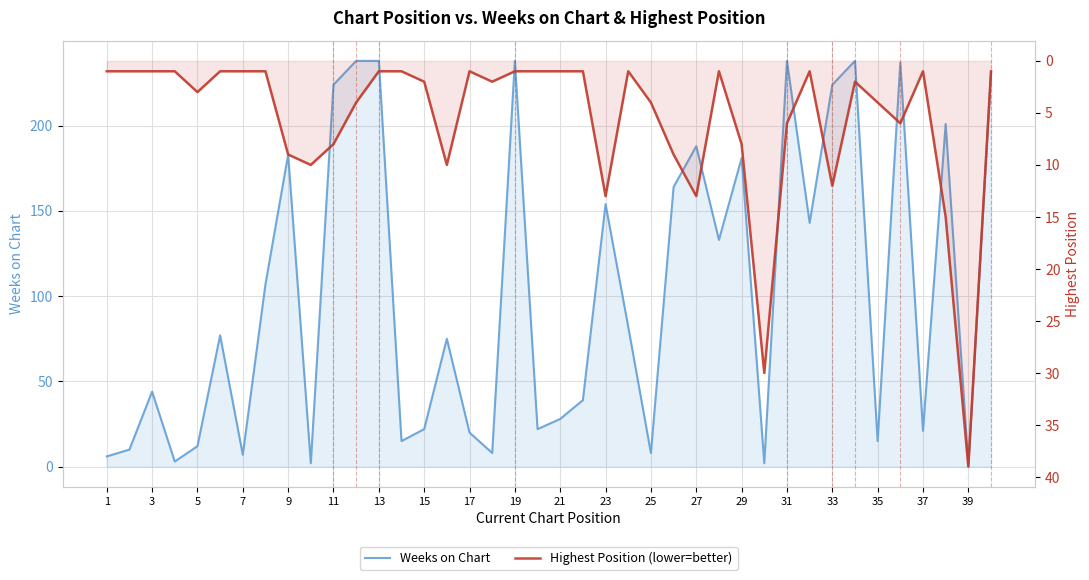

What is the maximum value for Highest Position (lower=better)?

39